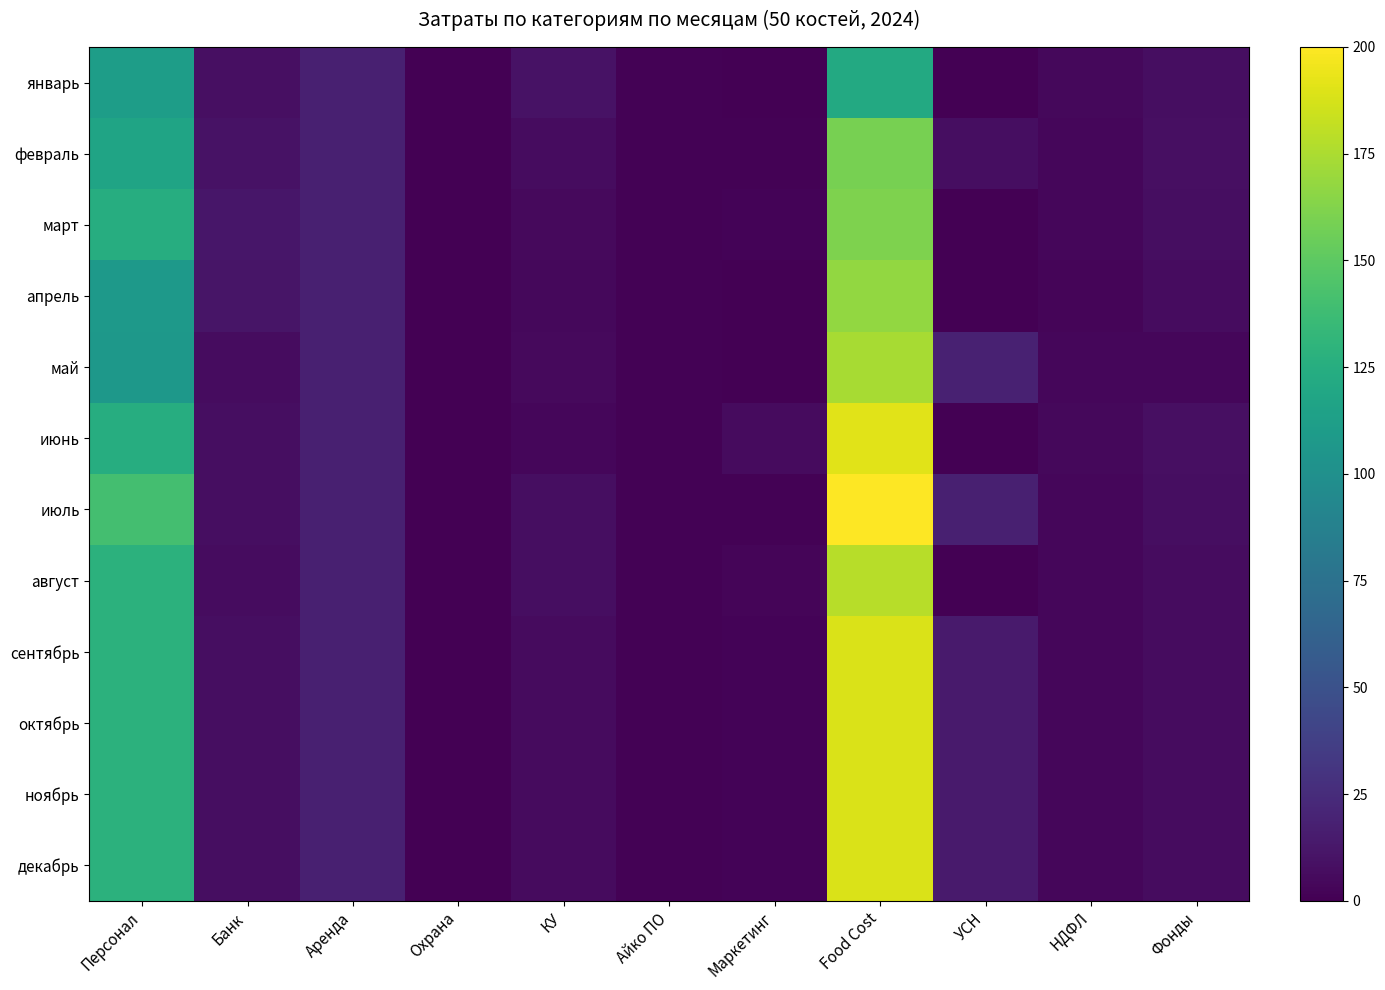

Reading left to right, extract all data points from this chart.

январь: Персонал=111.7	Банк=8.2	Аренда=17.5	Охрана=0.3	КУ=9.4	Айко ПО=1.0	Маркетинг=0.0	Food Cost=121.2	УСН=0.0	НДФЛ=4.0	Фонды=7.5
февраль: Персонал=116.6	Банк=9.6	Аренда=17.5	Охрана=0.3	КУ=6.4	Айко ПО=1.0	Маркетинг=0.9	Food Cost=158.9	УСН=7.3	НДФЛ=3.8	Фонды=8.2
март: Персонал=124.5	Банк=11.7	Аренда=17.5	Охрана=0.3	КУ=5.0	Айко ПО=1.0	Маркетинг=1.7	Food Cost=161.5	УСН=0.0	НДФЛ=3.5	Фонды=7.1
апрель: Персонал=107.7	Банк=11.0	Аренда=17.5	Охрана=0.3	КУ=4.3	Айко ПО=1.0	Маркетинг=0.4	Food Cost=167.9	УСН=0.0	НДФЛ=2.6	Фонды=6.5
май: Персонал=106.3	Банк=6.8	Аренда=17.5	Охрана=0.3	КУ=4.8	Айко ПО=1.0	Маркетинг=0.7	Food Cost=173.9	УСН=18.5	НДФЛ=3.2	Фонды=3.8
июнь: Персонал=124.2	Банк=7.3	Аренда=17.5	Охрана=0.3	КУ=3.8	Айко ПО=1.0	Маркетинг=5.5	Food Cost=191.0	УСН=0.0	НДФЛ=4.0	Фонды=7.9
июль: Персонал=140.5	Банк=7.6	Аренда=17.5	Охрана=0.3	КУ=7.6	Айко ПО=1.0	Маркетинг=1.2	Food Cost=200.0	УСН=17.5	НДФЛ=3.8	Фонды=7.4
август: Персонал=128.2	Банк=6.7	Аренда=17.5	Охрана=0.3	КУ=7.8	Айко ПО=1.0	Маркетинг=2.8	Food Cost=178.6	УСН=0.0	НДФЛ=3.5	Фонды=6.9
сентябрь: Персонал=128.2	Банк=7.6	Аренда=17.5	Охрана=0.3	КУ=6.1	Айко ПО=1.0	Маркетинг=1.7	Food Cost=188.6	УСН=14.4	НДФЛ=3.5	Фонды=6.9
октябрь: Персонал=128.2	Банк=7.6	Аренда=17.5	Охрана=0.3	КУ=6.1	Айко ПО=1.0	Маркетинг=1.7	Food Cost=188.6	УСН=14.4	НДФЛ=3.5	Фонды=6.9
ноябрь: Персонал=128.2	Банк=7.6	Аренда=17.5	Охрана=0.3	КУ=6.1	Айко ПО=1.0	Маркетинг=1.7	Food Cost=188.6	УСН=14.4	НДФЛ=3.5	Фонды=6.9
декабрь: Персонал=128.2	Банк=7.6	Аренда=17.5	Охрана=0.3	КУ=6.1	Айко ПО=1.0	Маркетинг=1.7	Food Cost=188.6	УСН=14.4	НДФЛ=3.5	Фонды=6.9